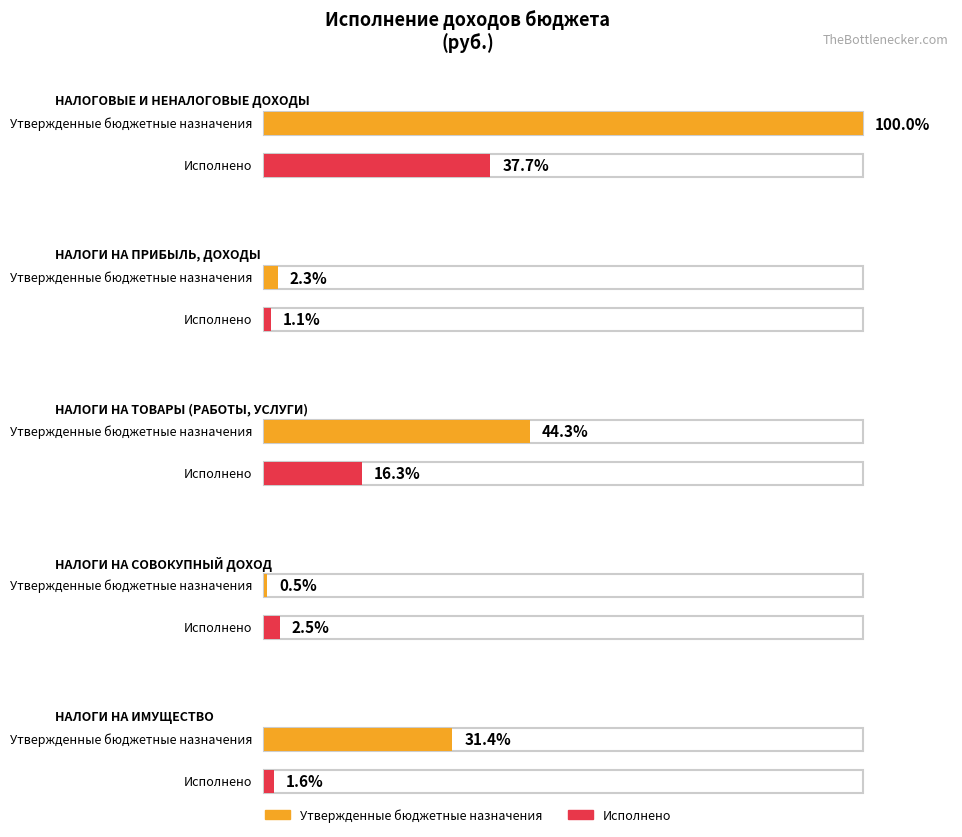

Which category has the highest value across all series?

НАЛОГОВЫЕ И
НЕНАЛОГОВЫЕ ДОХОДЫ